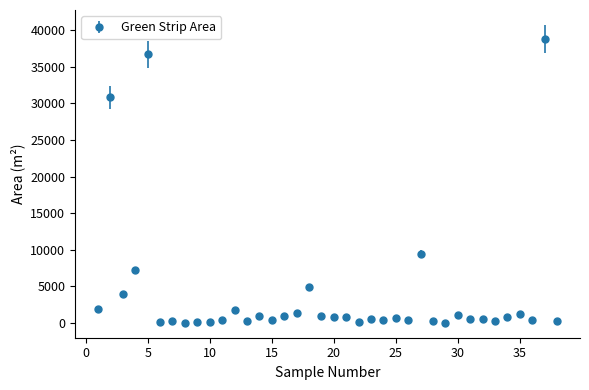

What is the sum of all values?

151284